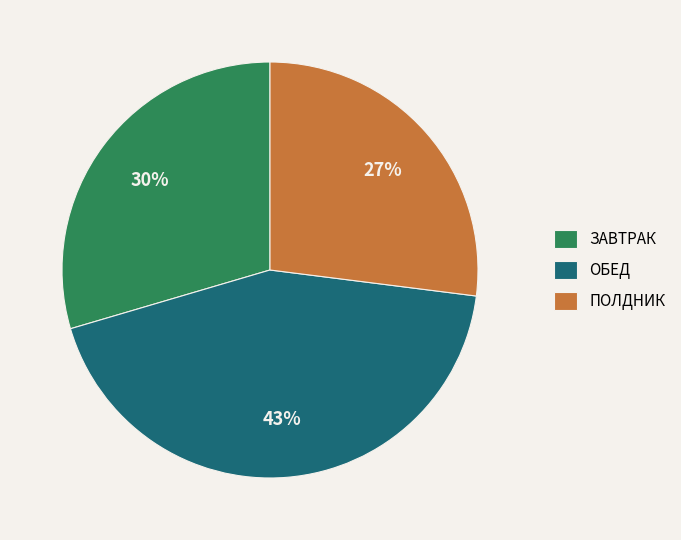

Which has a higher value, ПОЛДНИК or ЗАВТРАК?

ЗАВТРАК